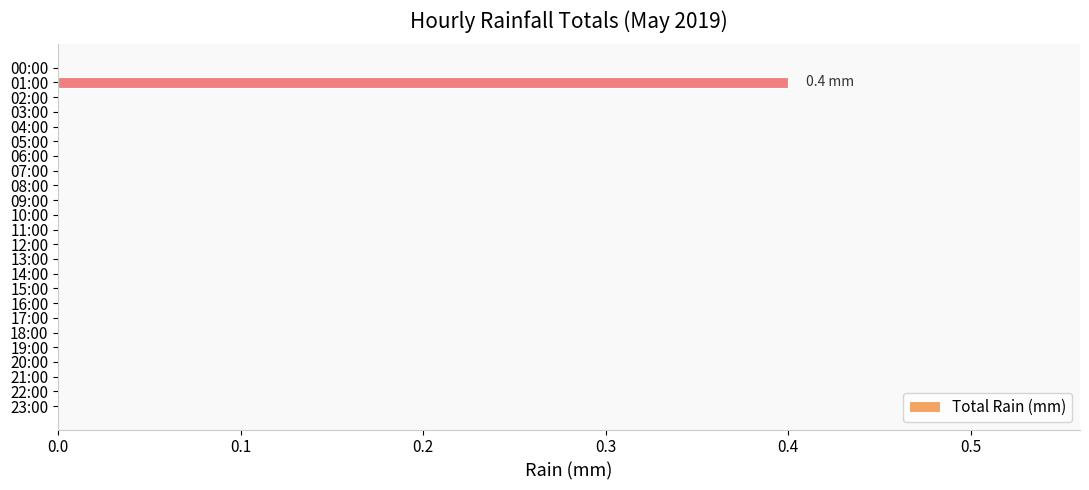

Between 06:00 and 01:00, which is larger?

01:00